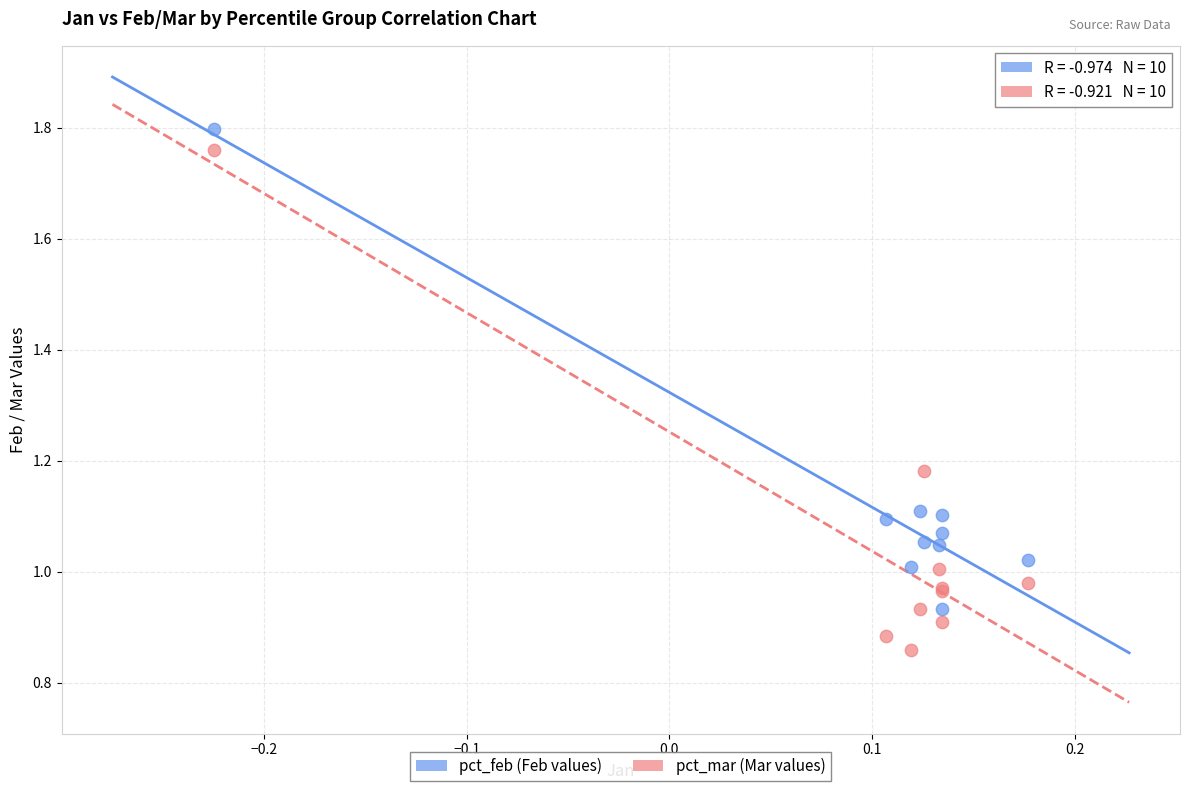

Which series has the widest spread of Y values?

pct_mar (Mar values)